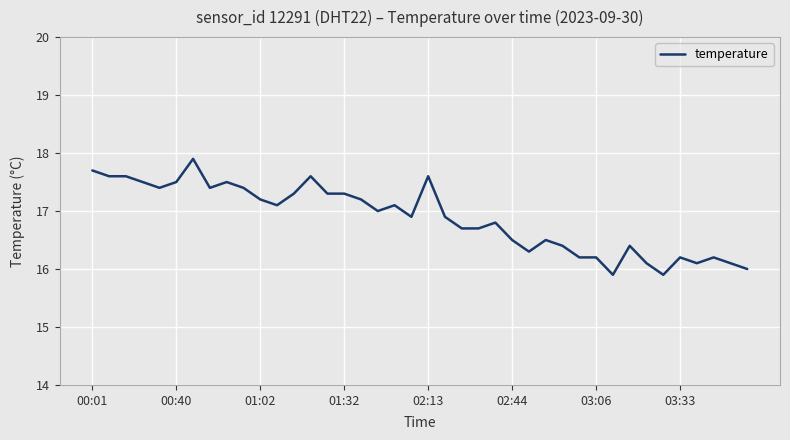

What is the difference between the maximum and minimum values?

2.0